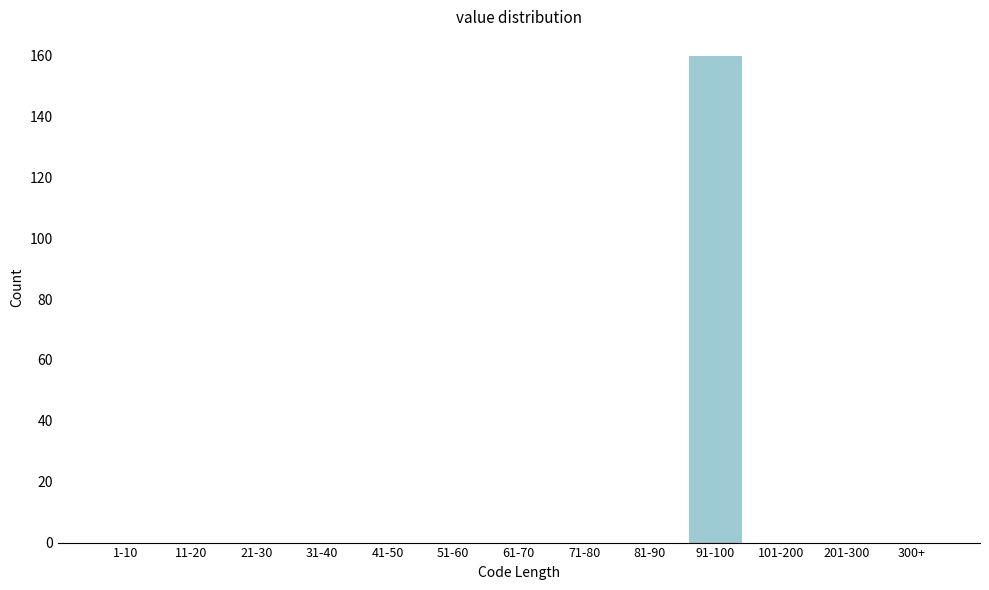

Reading left to right, list all the values displayed in this chart.

1-10=0	11-20=0	21-30=0	31-40=0	41-50=0	51-60=0	61-70=0	71-80=0	81-90=0	91-100=160	101-200=0	201-300=0	300+=0